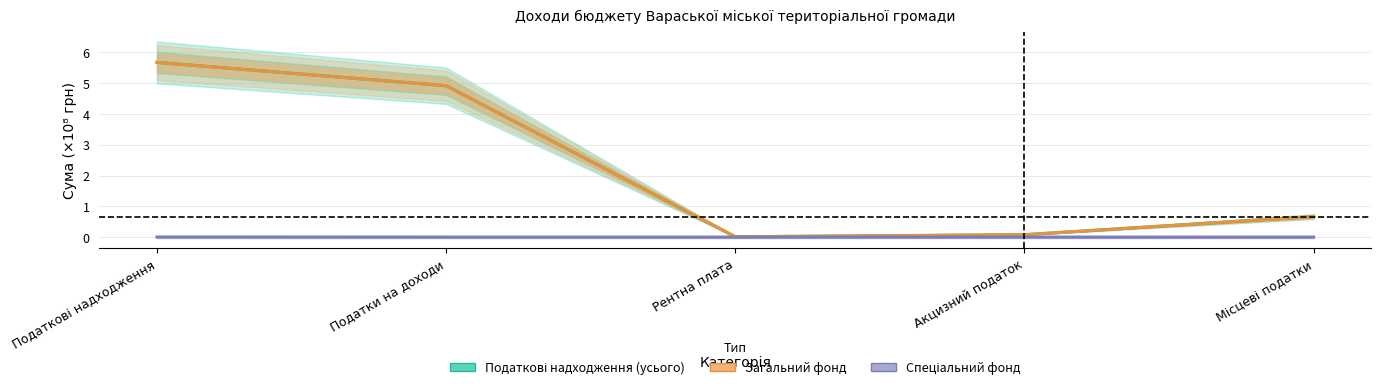

Which has a higher value, Акцизний податок or Податки на доходи?

Податки на доходи